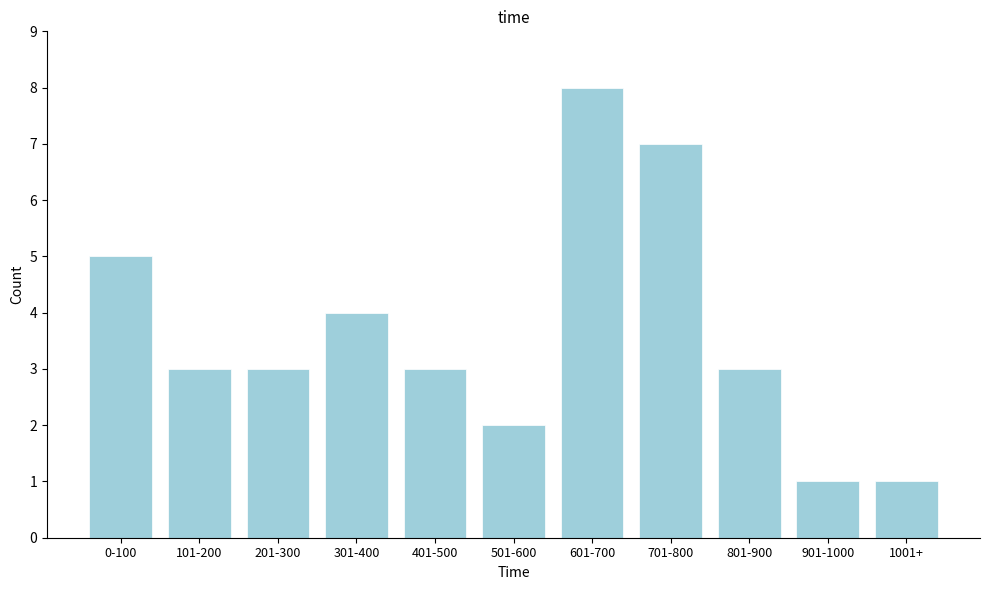

Reading right to left, what are all the values shown in this chart?

1001+=1	901-1000=1	801-900=3	701-800=7	601-700=8	501-600=2	401-500=3	301-400=4	201-300=3	101-200=3	0-100=5